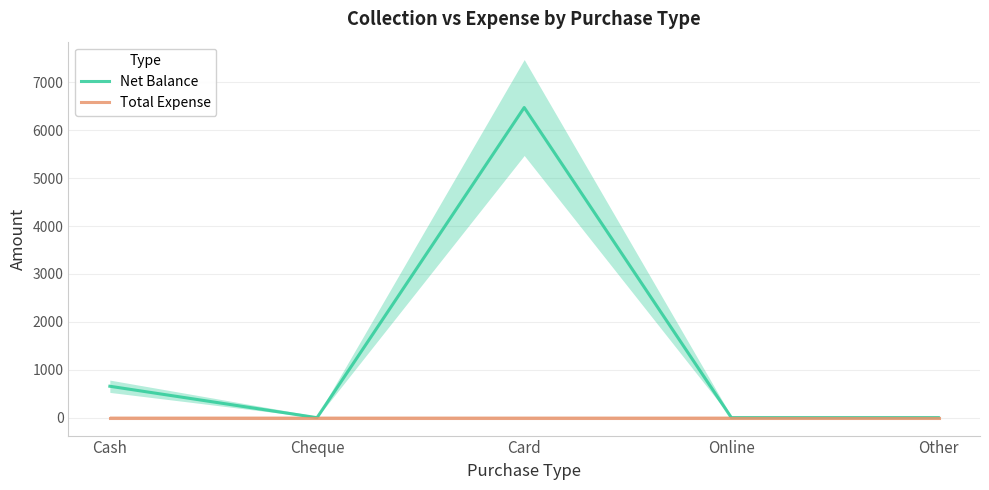

At how many categories does at least one series exceed 2785?

1